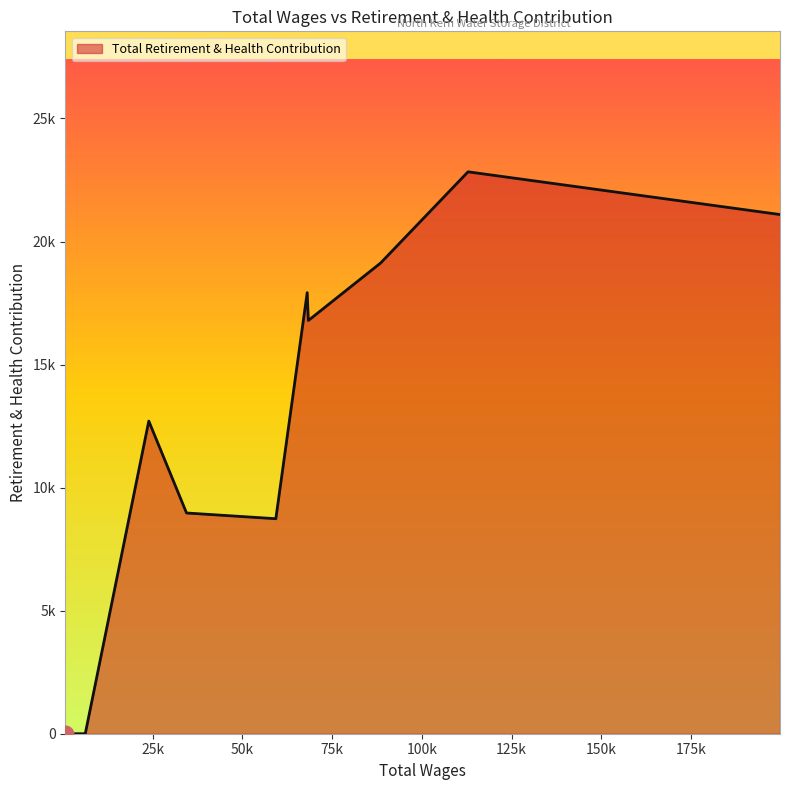

True or false: the data has more than 1 interior local peaks.

True